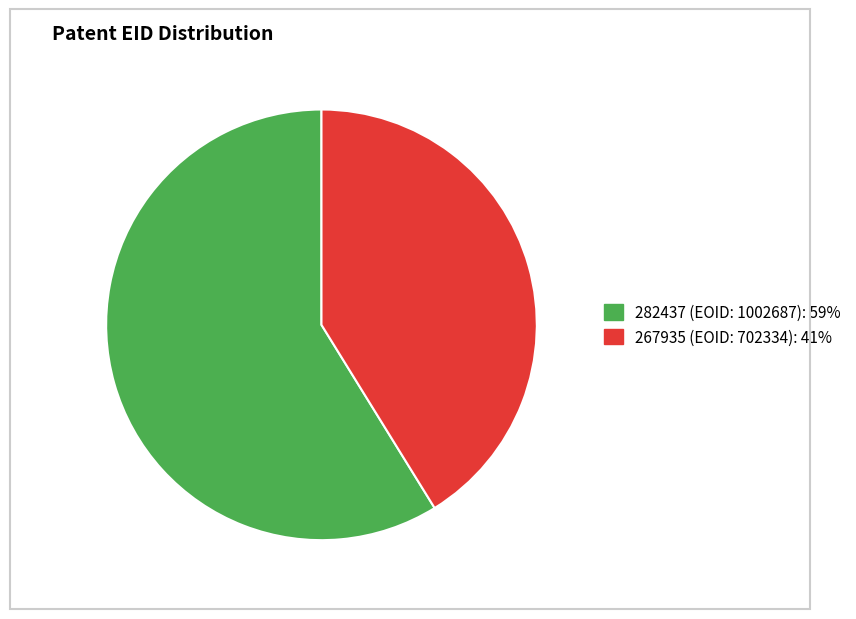

Do 267935 and 282437 together represent more than half of the pie?

Yes